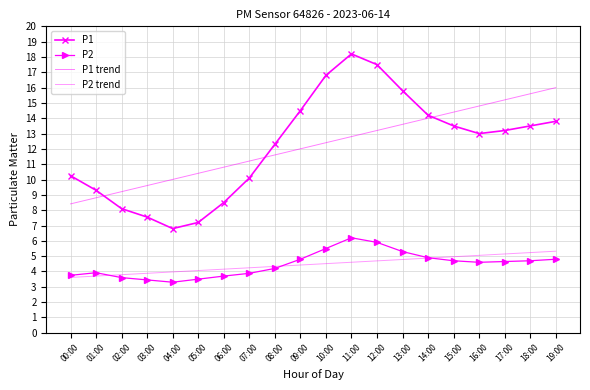

At which label does P2 first exceed 4?

08:00